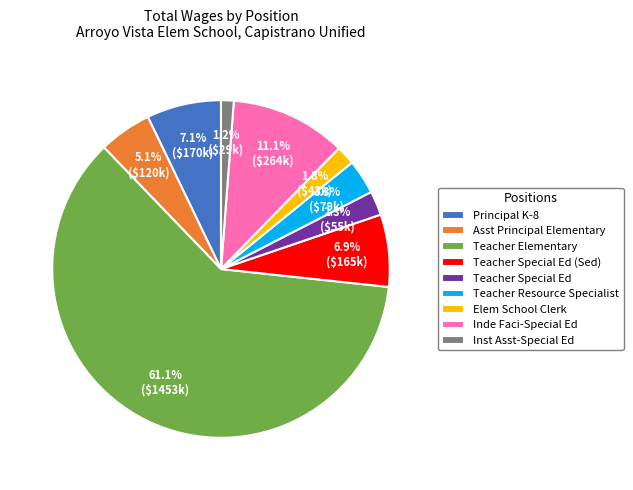

The Elem School Clerk slice represents 2% of the pie. True or false?

True